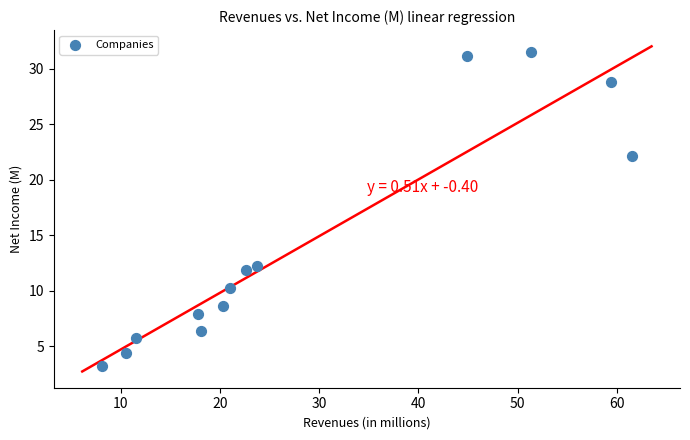

What is the range of X values (max minus min)?

53.4